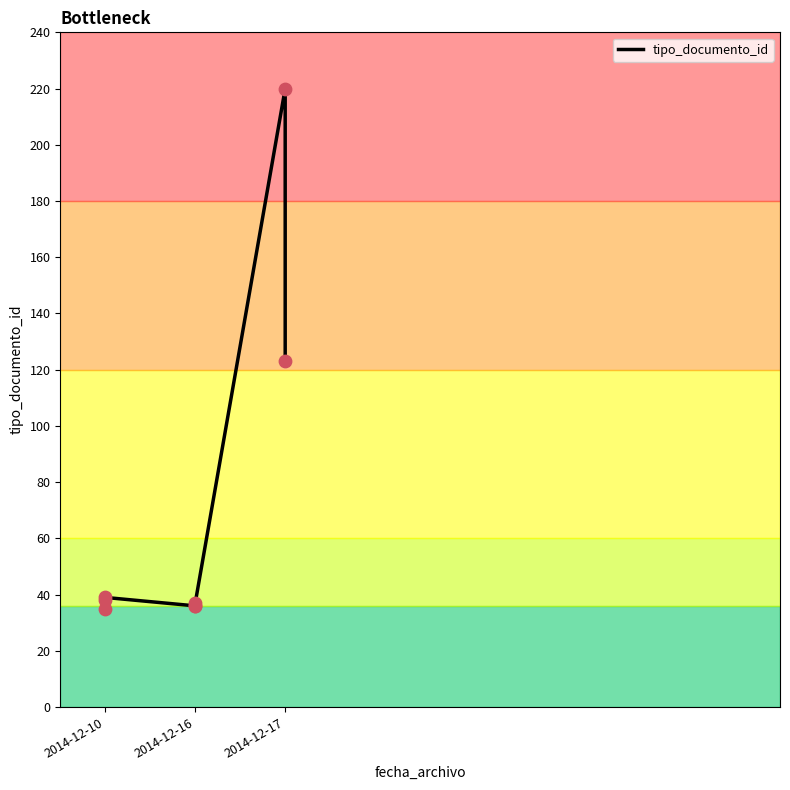

Approximately how many times larger is the value at 2014-12-16 compared to 2014-12-10?

0.9